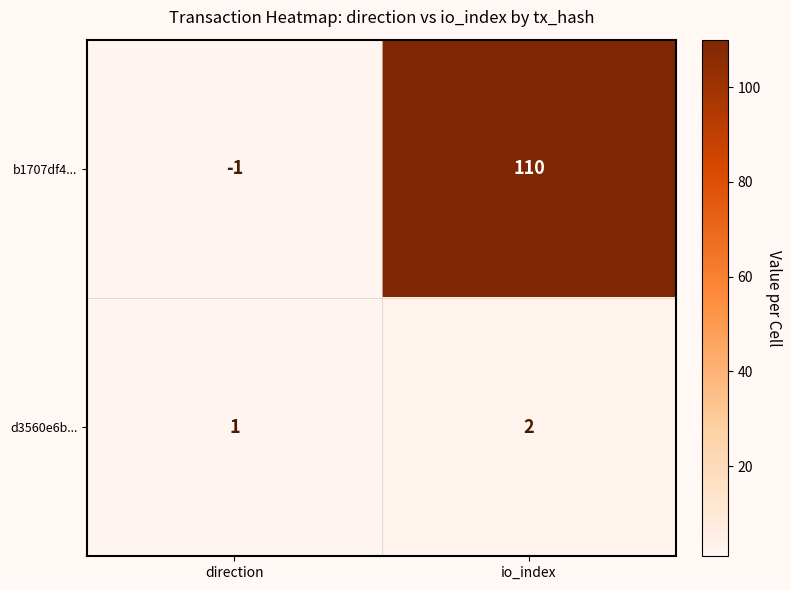

What is the sum of all d3560e6b... values?

3